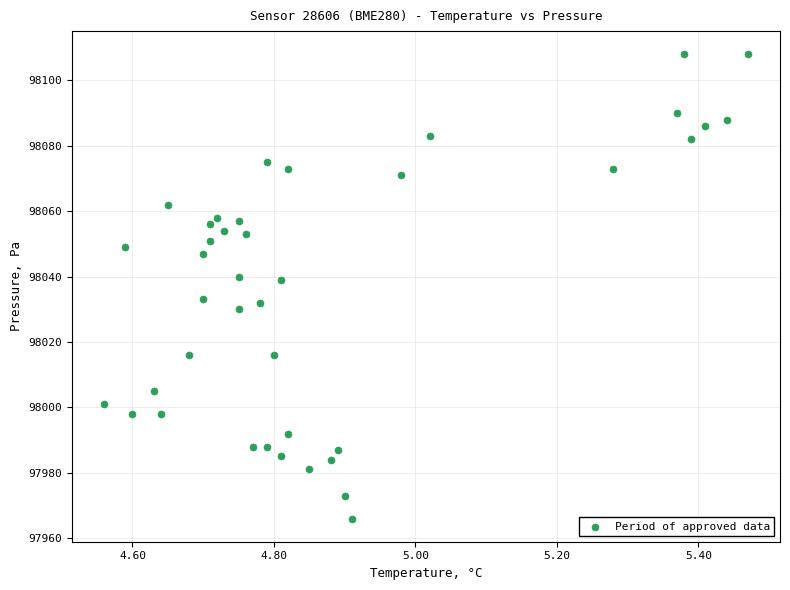

What is the range of Y values (max minus min)?

142